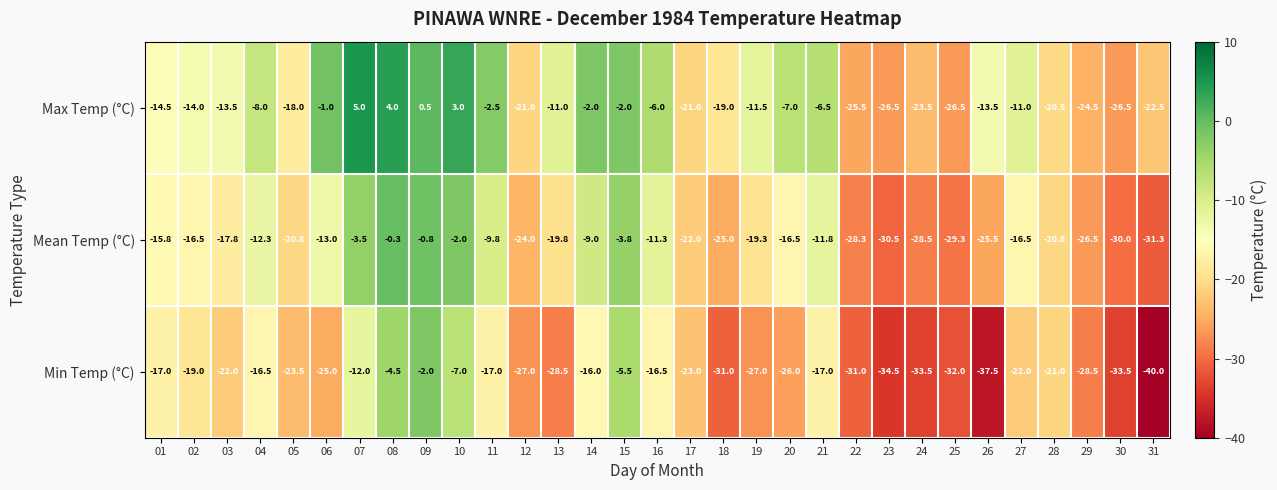

Rank the series at 07 from highest to lowest value.

Max Temp (°C), Mean Temp (°C), Min Temp (°C)